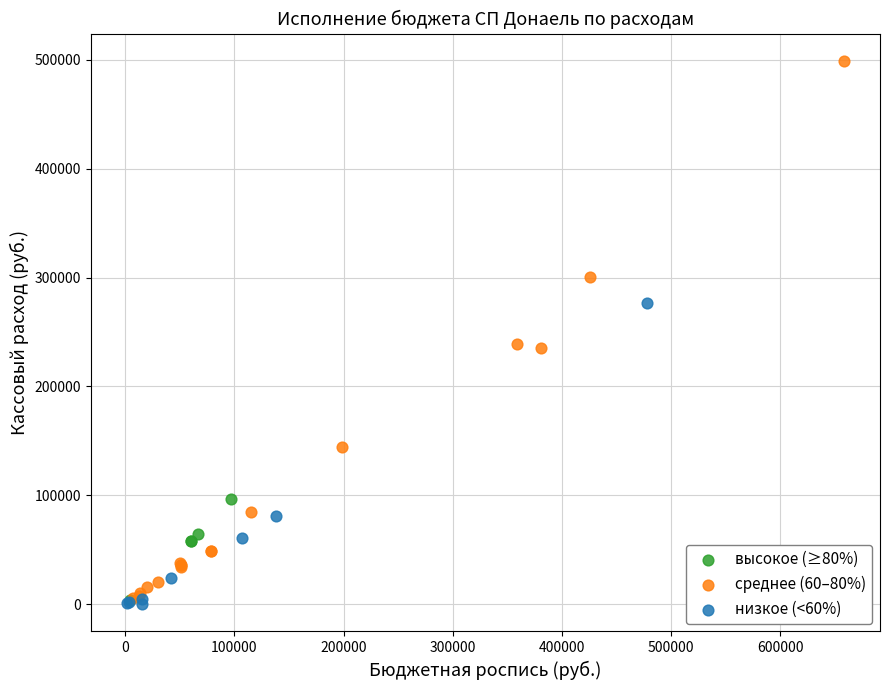

Which series reaches the maximum Y coordinate?

среднее (60–80%)